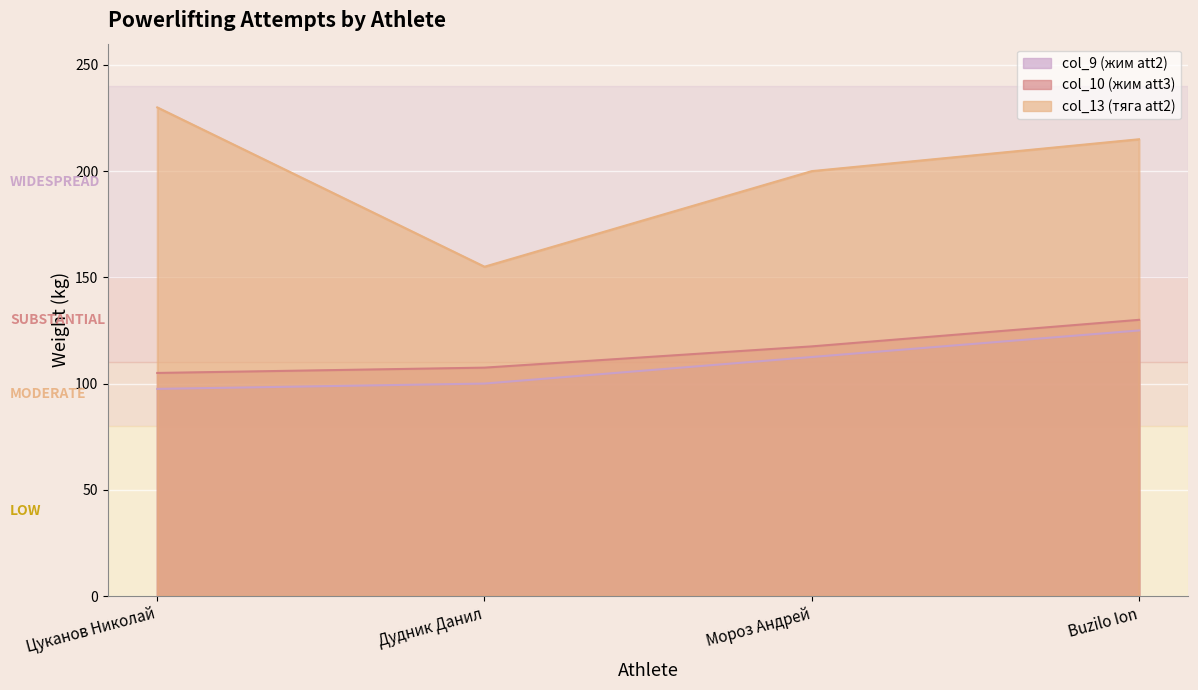

True or false: col_10 (жим att3) and col_13 (тяга att2) intersect in this chart.

False